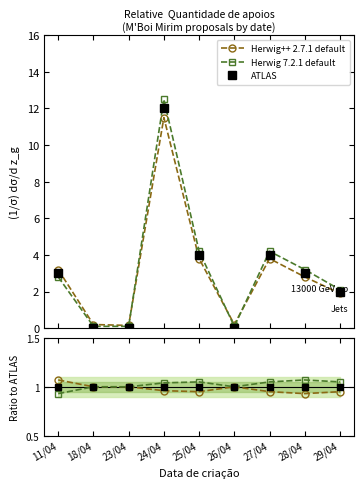

Rank the series by their average value, from highest to lowest.

Herwig 7.2.1 default, ATLAS, Herwig++ 2.7.1 default